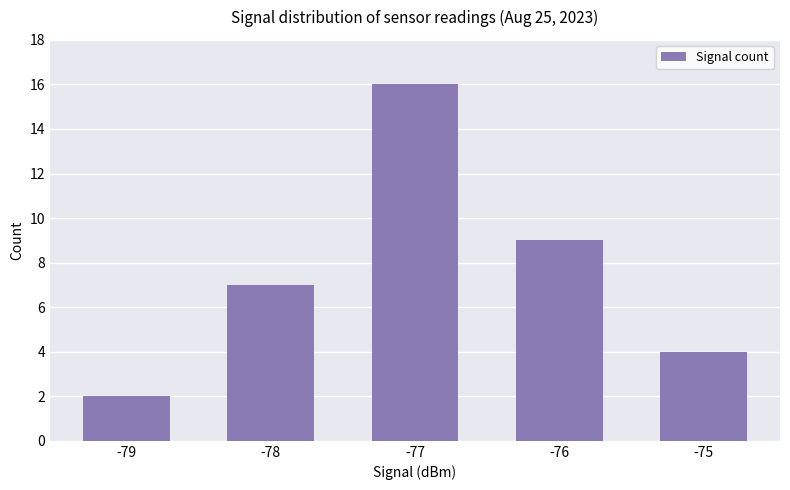

The value at -76 is 9. True or false?

True